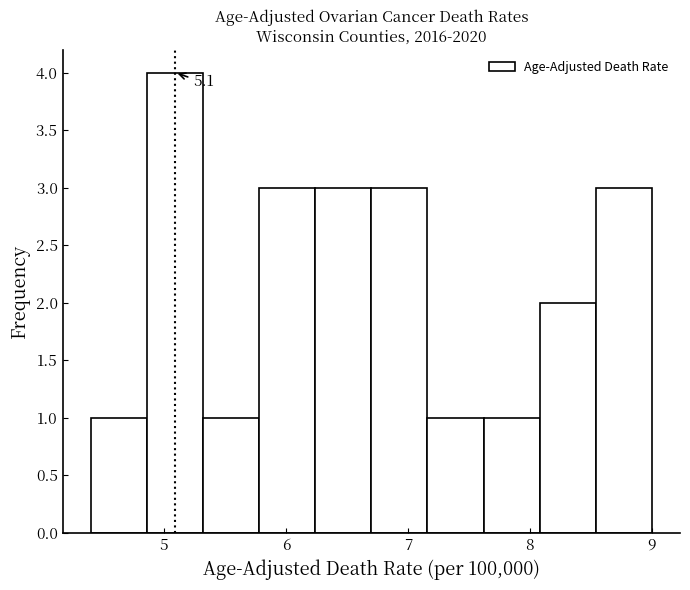

Which range on the x-axis has the tallest bar?

4.86 to 5.32